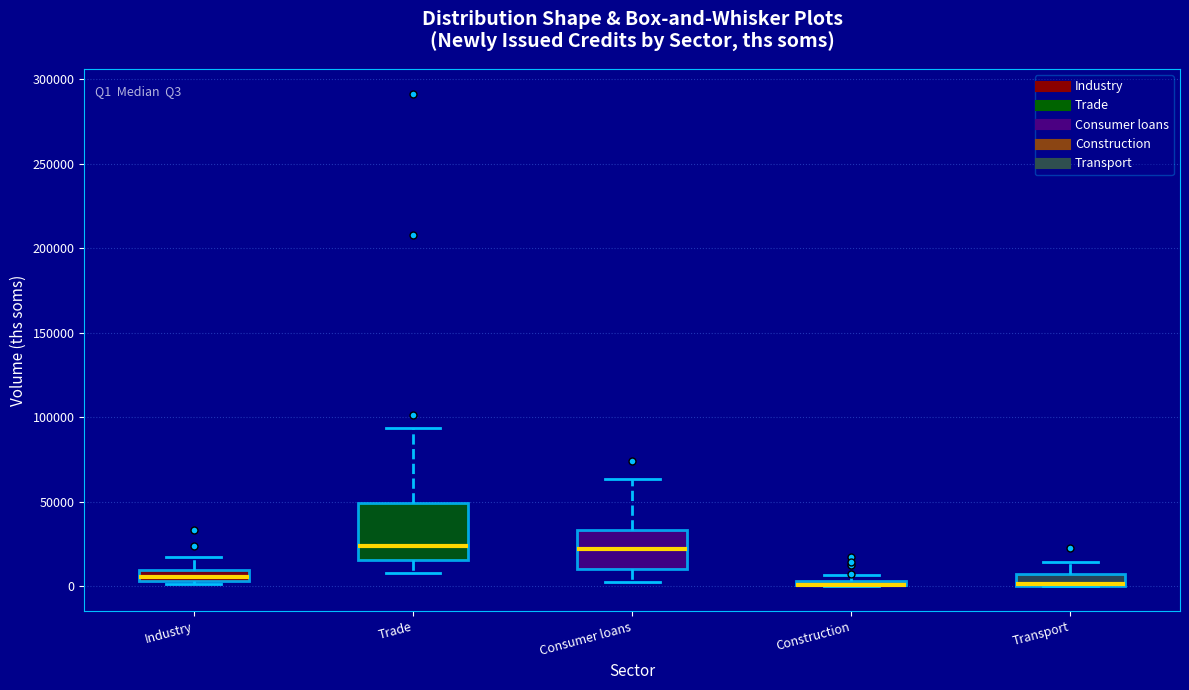

Which box is the tallest, from its lower edge to its upper edge?

Trade